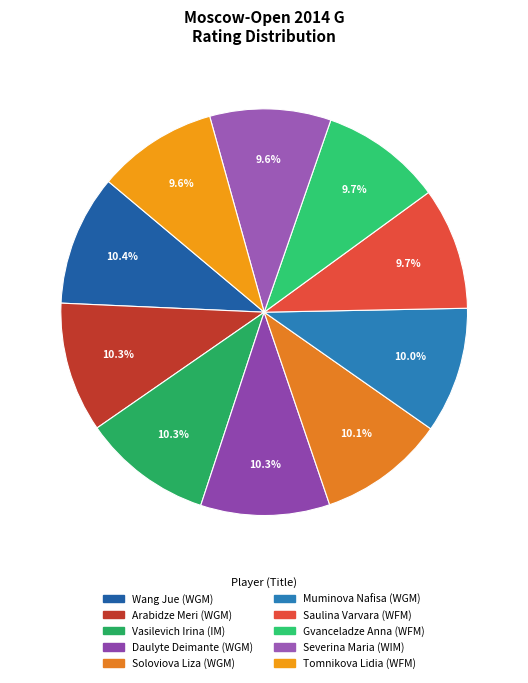

To the nearest percent, what is the average slice percentage?

10%